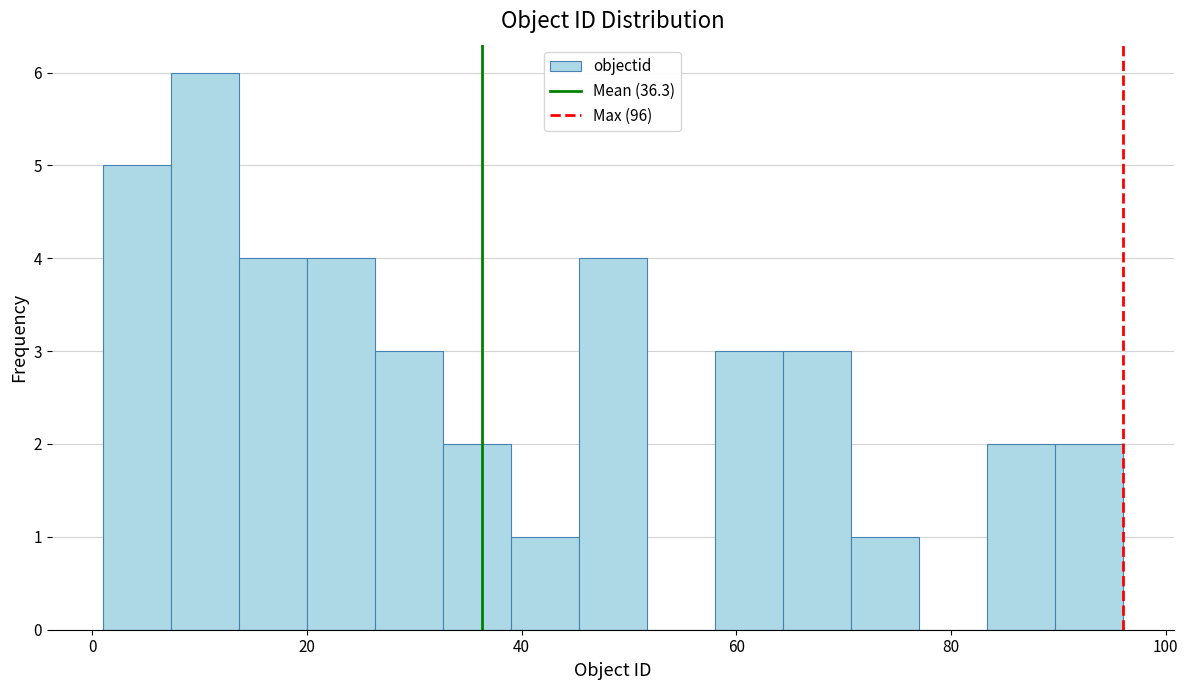

Read against the x-axis, roughly where is the centre of the tallest bar?

10